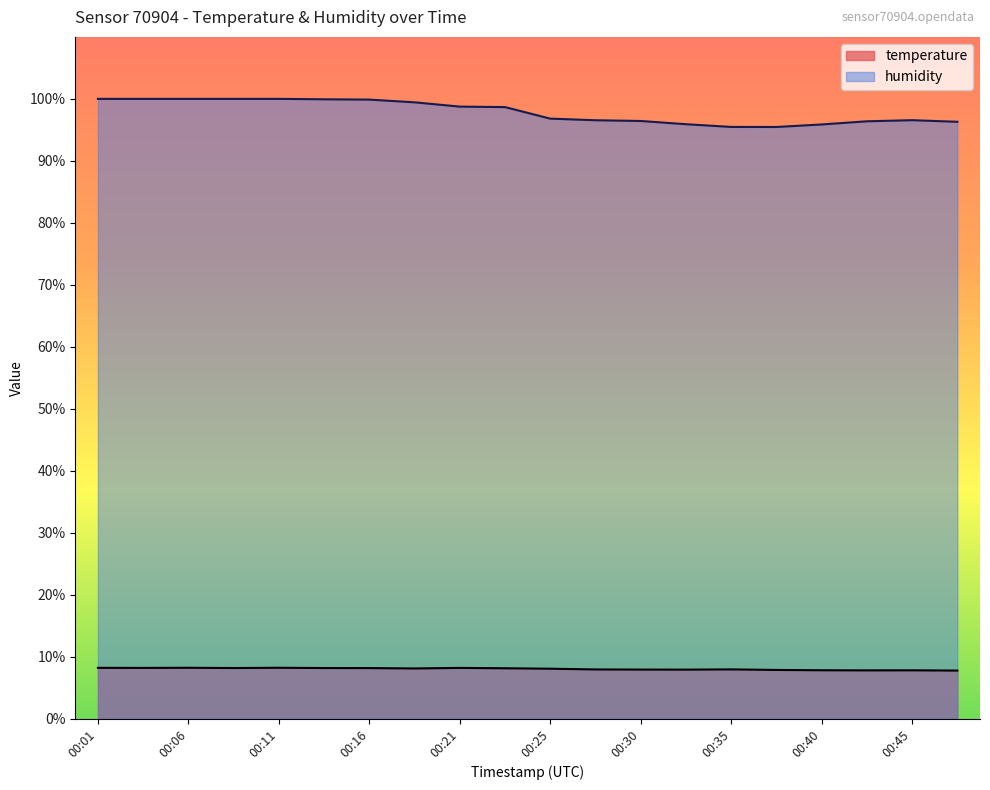

True or false: humidity and temperature intersect in this chart.

False